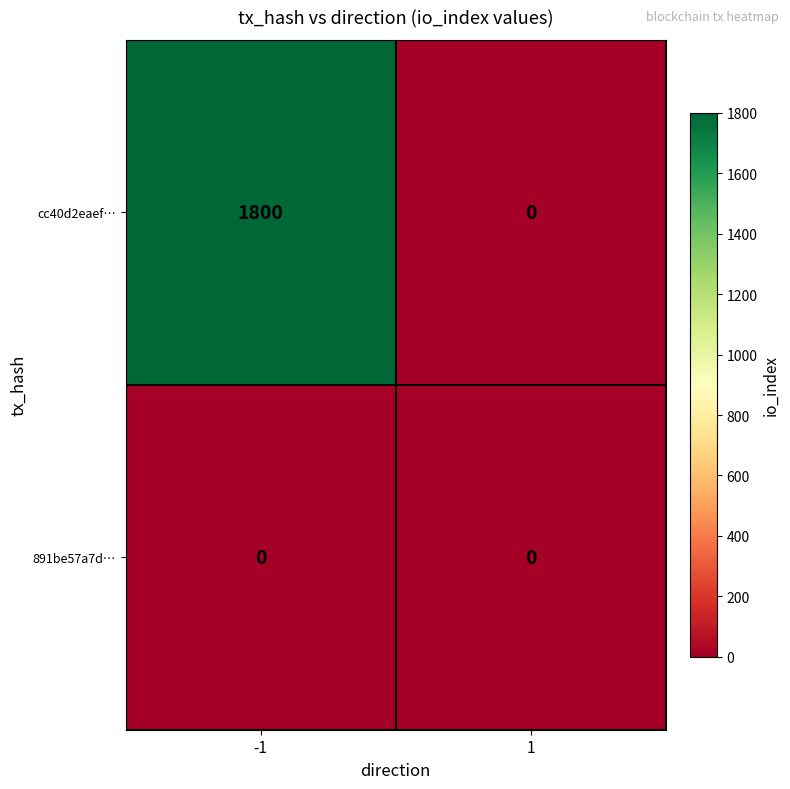

Rank the series at -1 from highest to lowest value.

cc40d2eaef…, 891be57a7d…